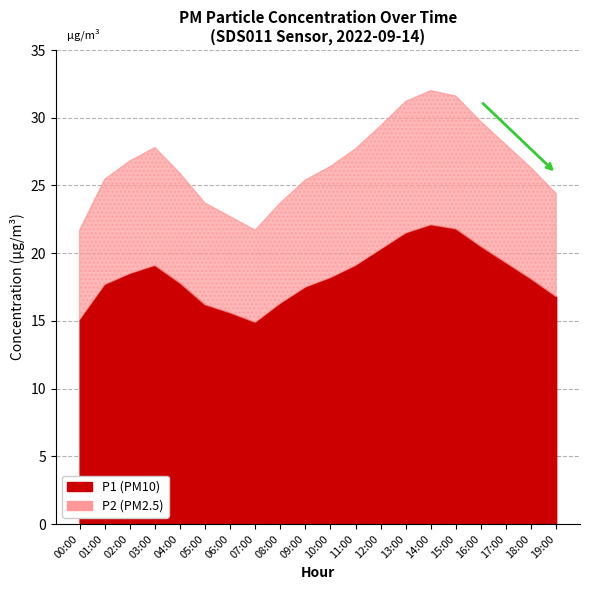

Is the value of P2 at 10:00 greater than the value of P1 at 18:00?

No